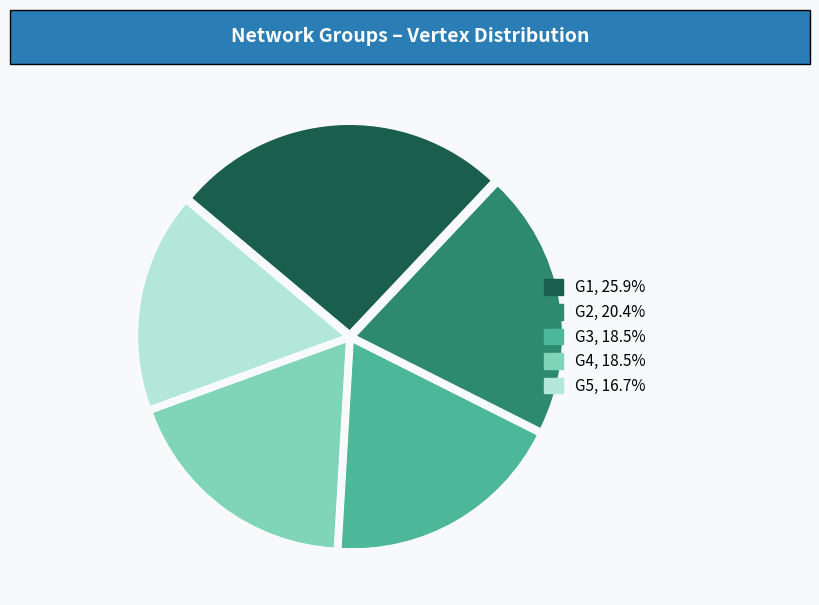

Count the number of slices in the pie.

5